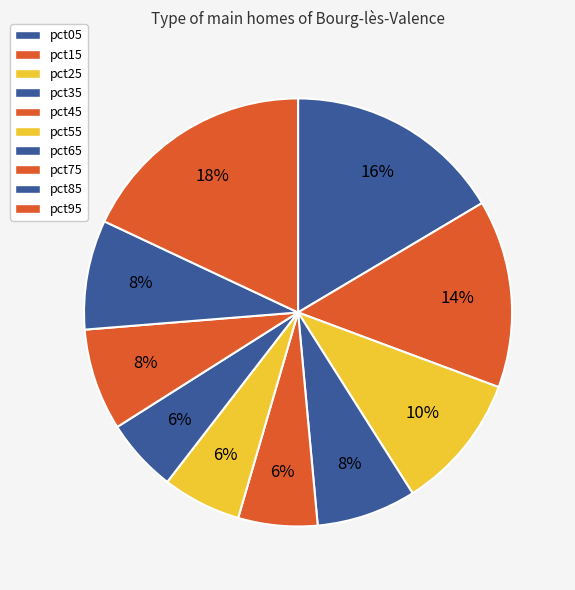

How many slices are in this pie chart?

10